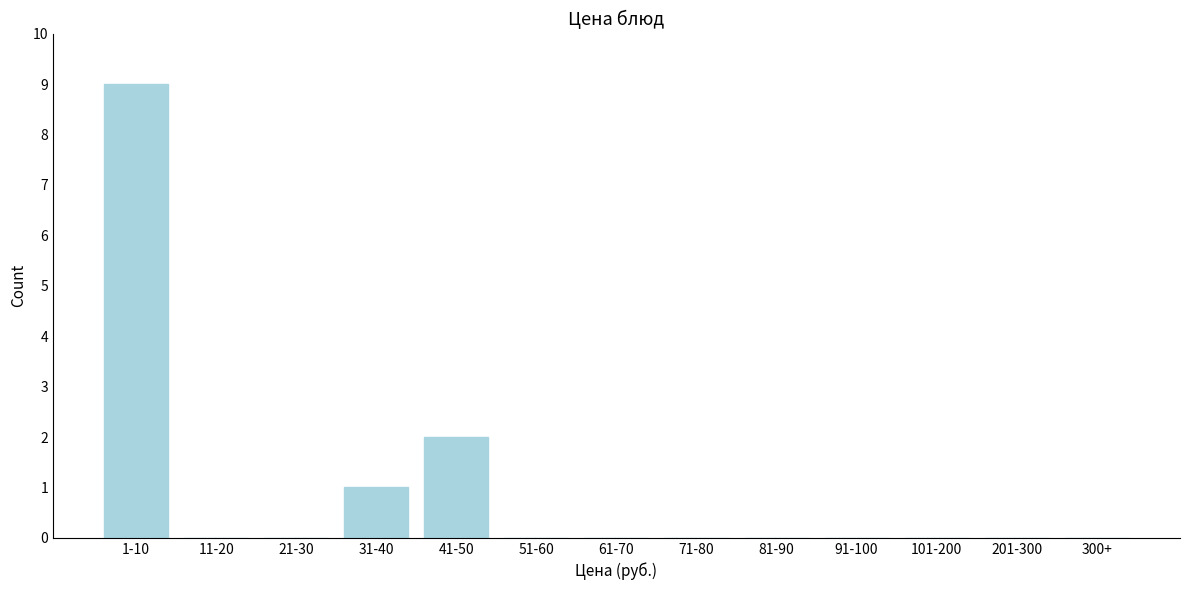

Reading left to right, extract all data points from this chart.

1-10=9	11-20=0	21-30=0	31-40=1	41-50=2	51-60=0	61-70=0	71-80=0	81-90=0	91-100=0	101-200=0	201-300=0	300+=0